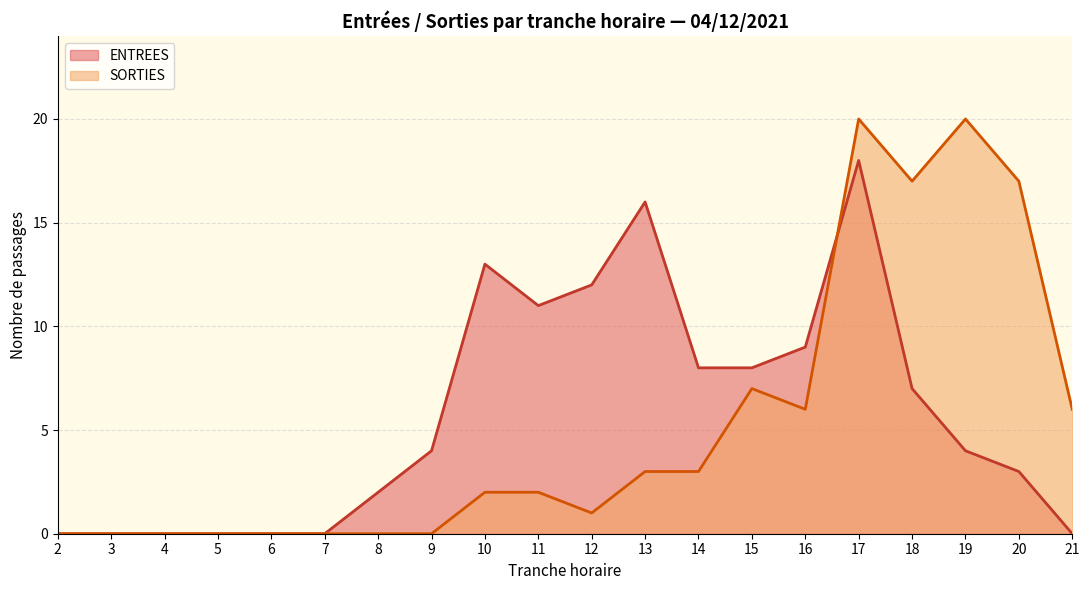

What are all the series names shown in the legend?

ENTREES, SORTIES